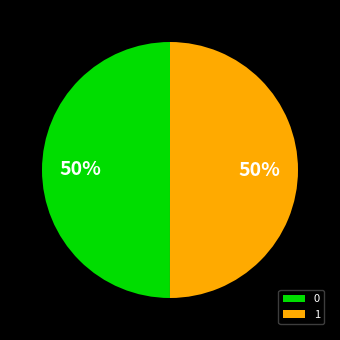

What percentage is the 0 slice, to the nearest percent?

50%